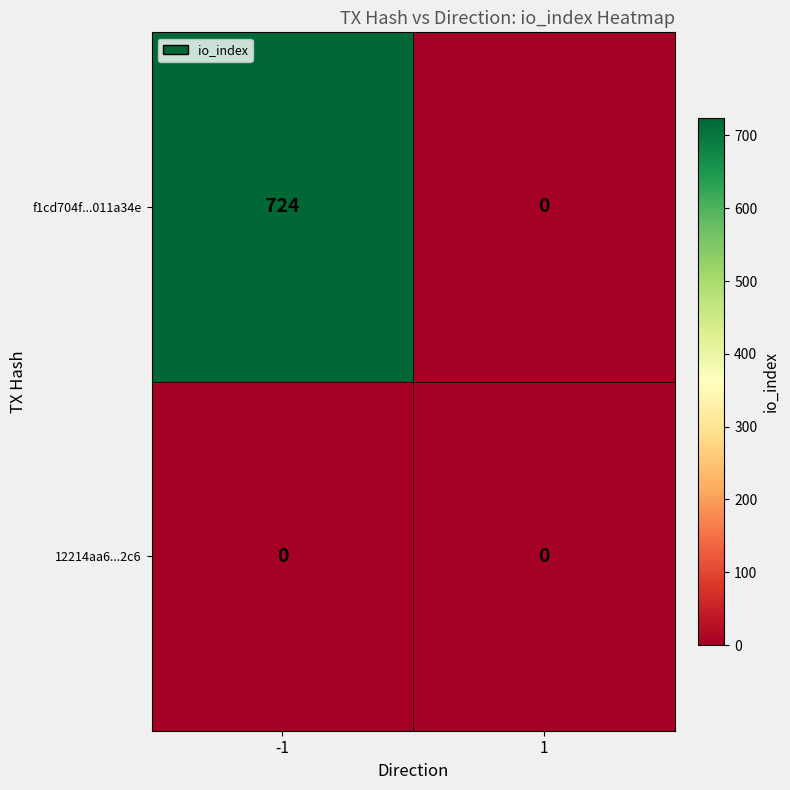

The value of f1cd704f...011a34e at 1 is -484. True or false?

False